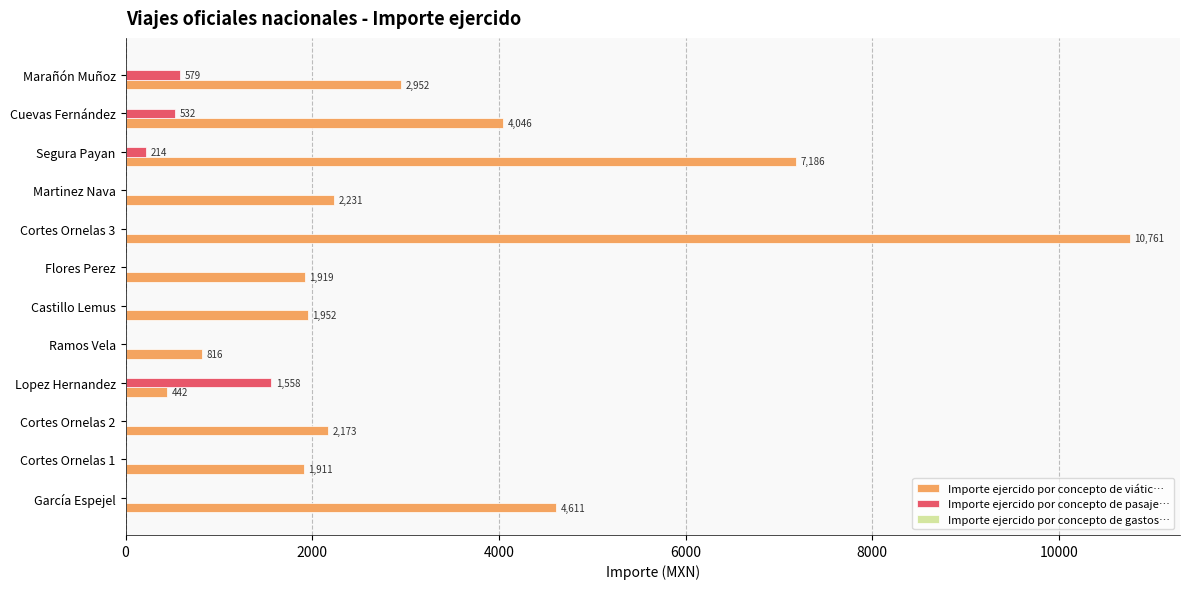

The Importe ejercido por concepto de viátic… series shows 1952 at Castillo Lemus. True or false?

True